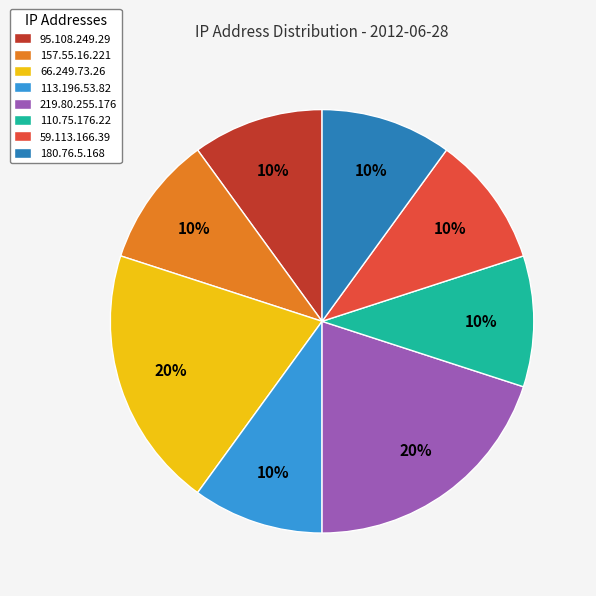

How many segments does this pie chart have?

8